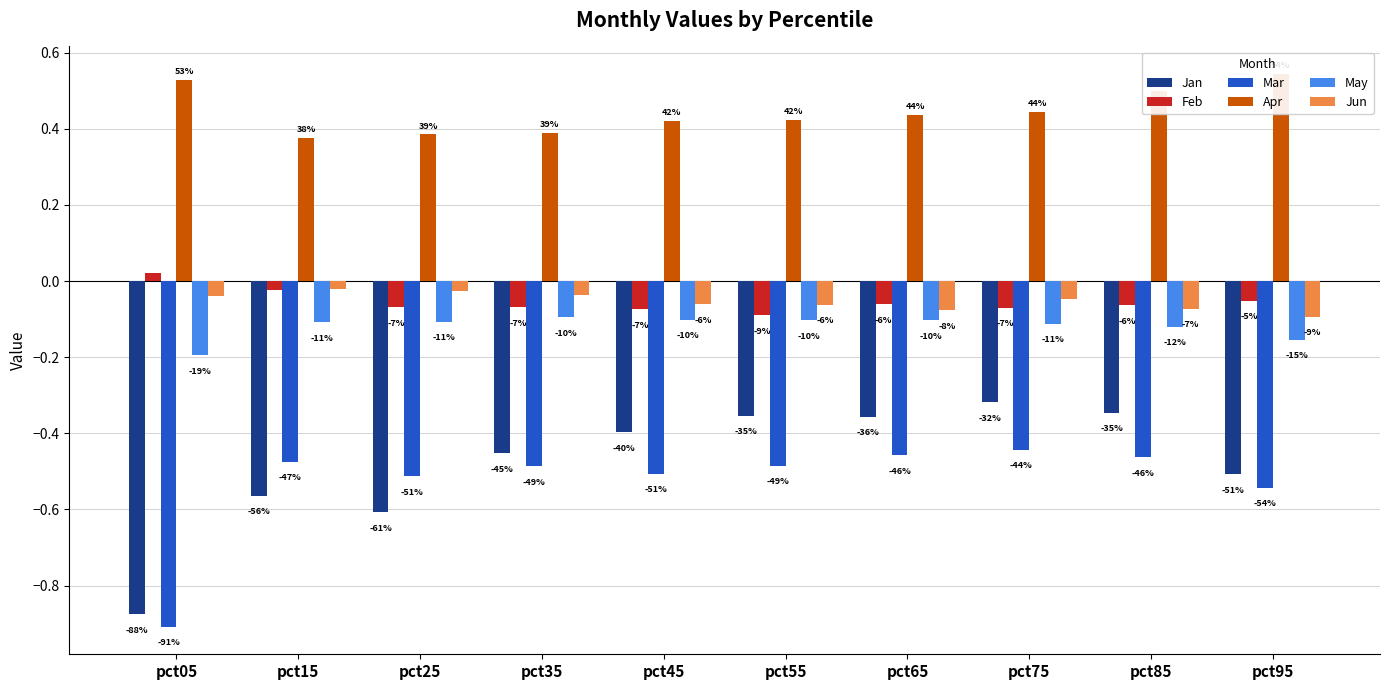

What value does the Feb series have at pct45?

-0.1